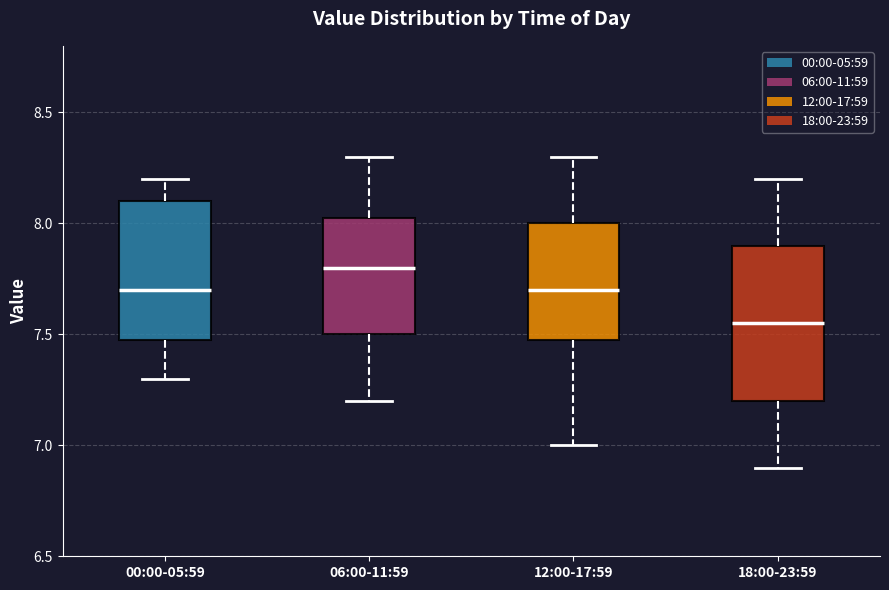

Which box is the tallest, from its lower edge to its upper edge?

18:00-23:59